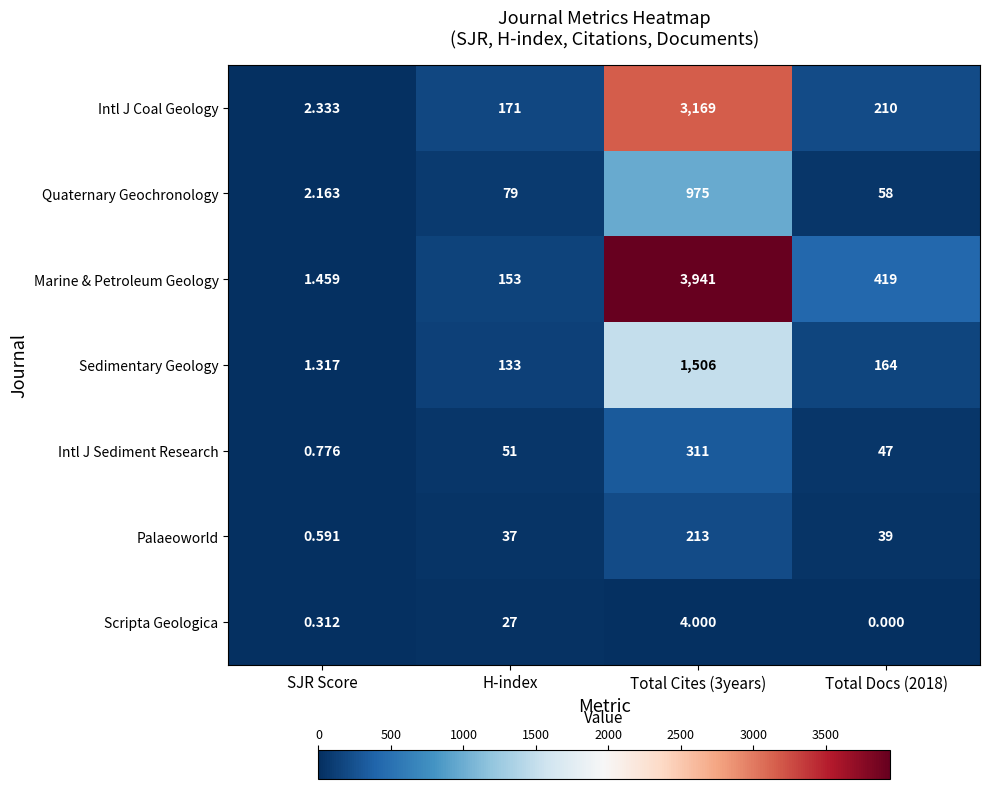

Which series has the largest total across all categories?

Marine & Petroleum Geology